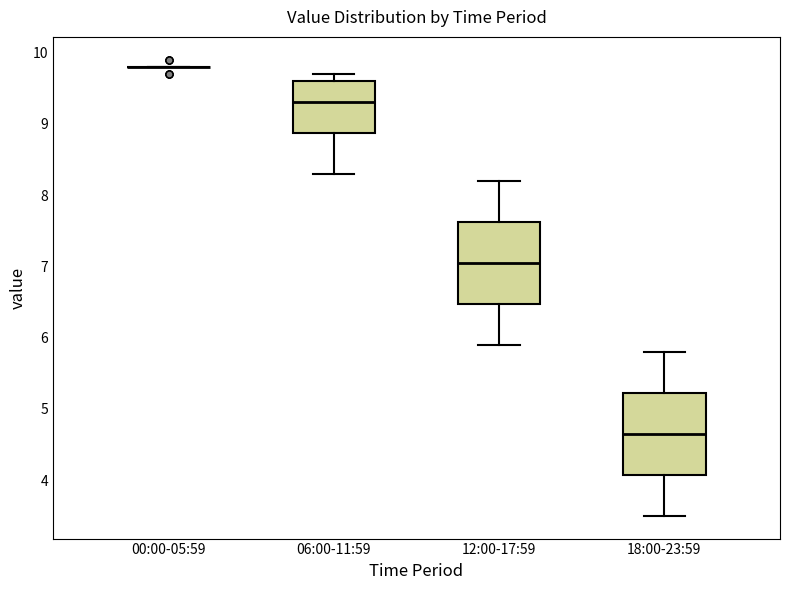

Where is the lower edge of the box for 06:00-11:59 on the y-axis? The values are not printed on the chart, so give them approximately, as read against the axis.

8.9